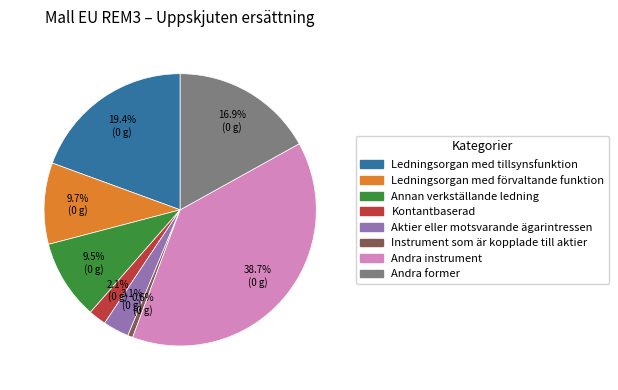

What is the largest slice in the pie chart?

Andra instrument